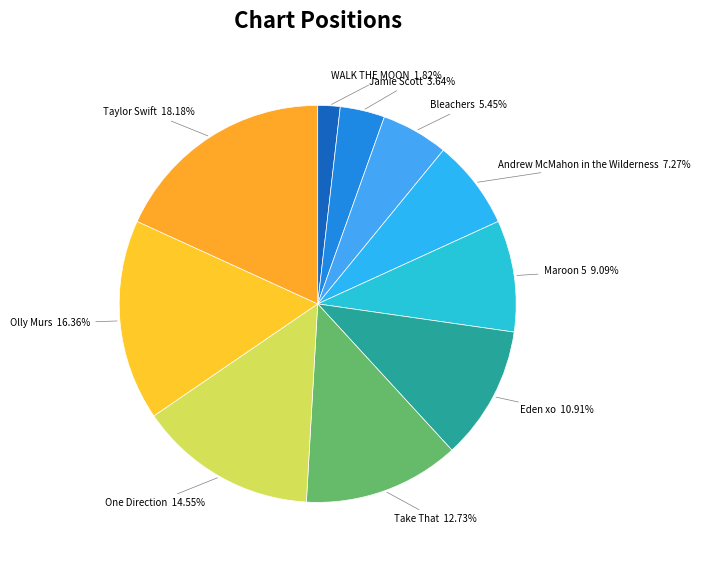

How many segments does this pie chart have?

10